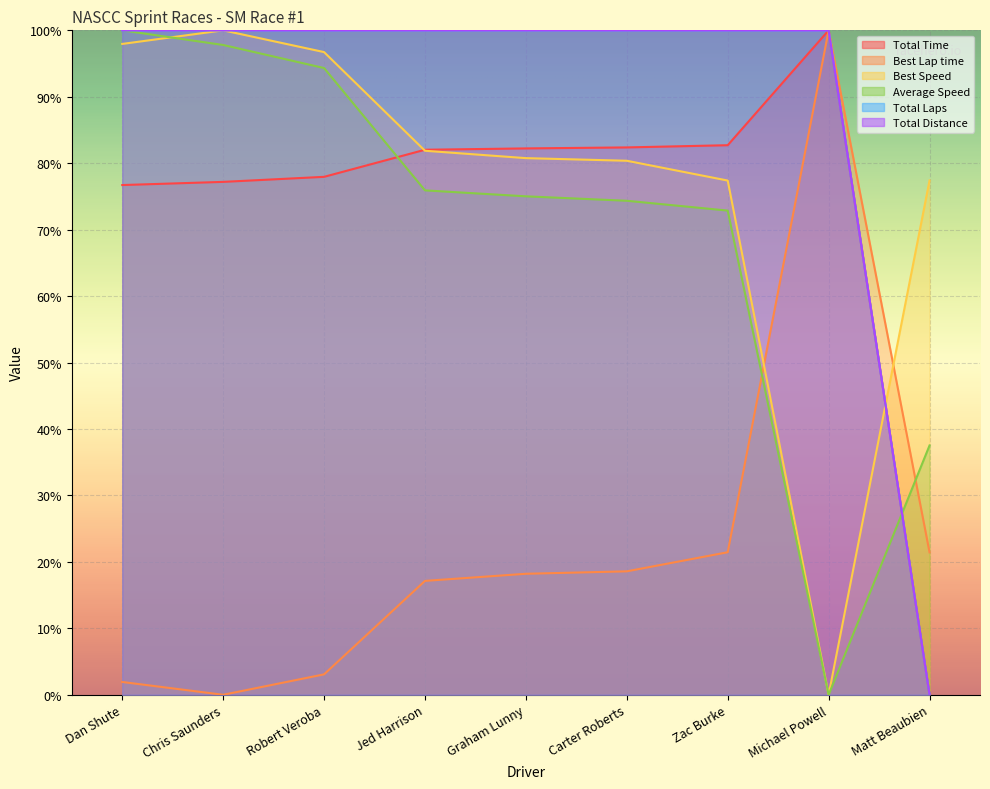

At Michael Powell, list the series in order from largest to smallest.

Total Time, Best Lap time, Total Laps, Total Distance, Best Speed, Average Speed